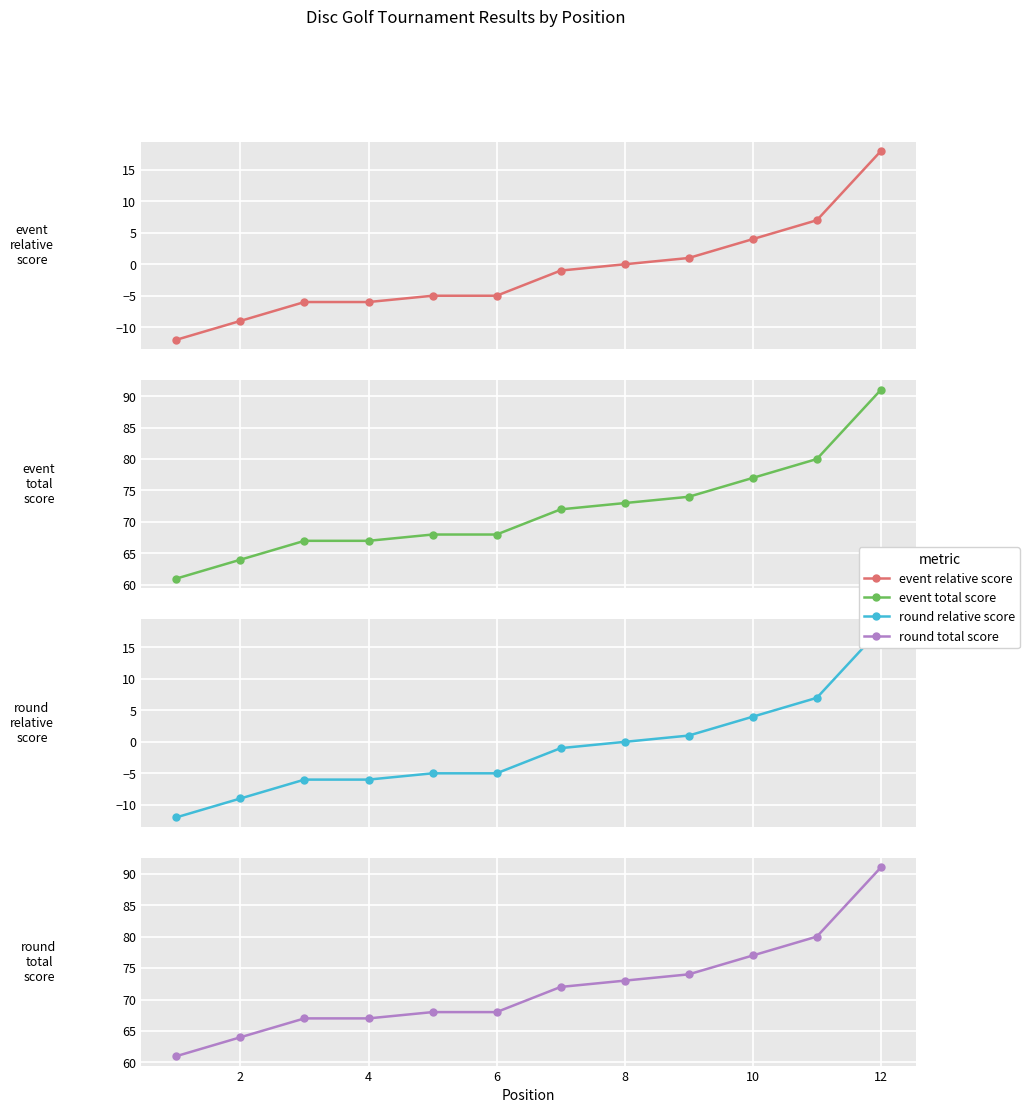

Is the value of event_relative_score at 14 greater than the value of round_total_score at 10?

No